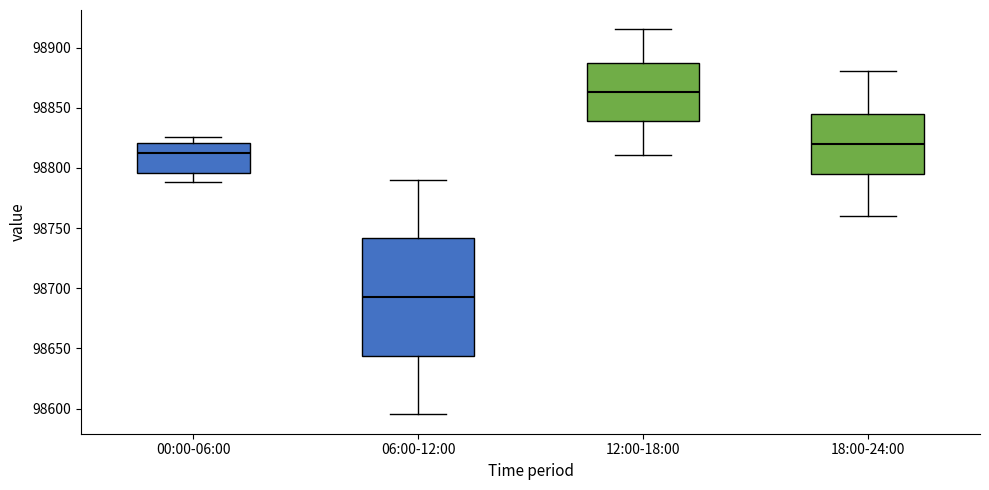

Reading left to right, read every box against the y-axis: the position of its median line, the range the box covers, and the ends of its whiskers. The values are not printed on the chart, so give them approximately, as read against the axis.

00:00-06:00: median 98810, box 98795 to 98820, whiskers 98790 to 98825
06:00-12:00: median 98695, box 98645 to 98740, whiskers 98595 to 98790
12:00-18:00: median 98865, box 98840 to 98885, whiskers 98810 to 98915
18:00-24:00: median 98820, box 98795 to 98845, whiskers 98760 to 98880